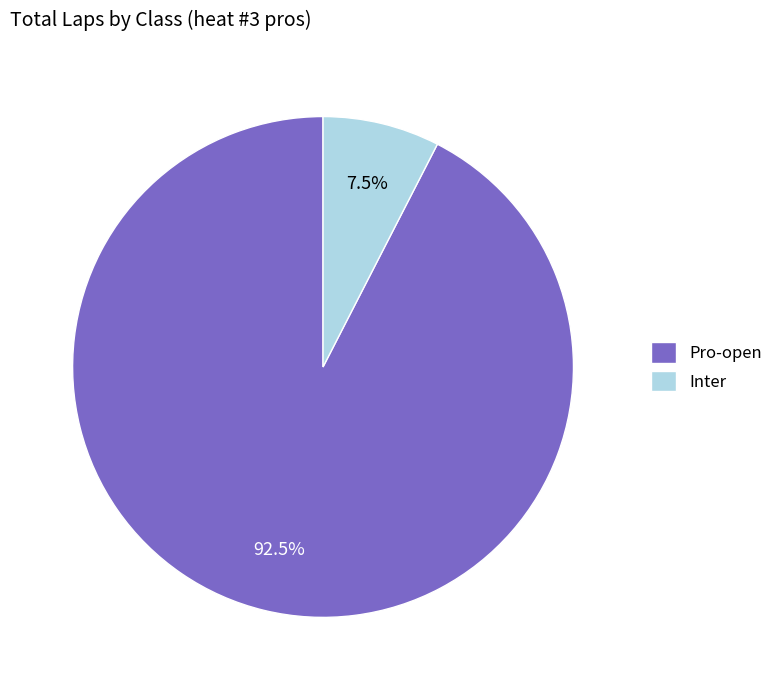

Does Inter account for over 50% of the chart?

No